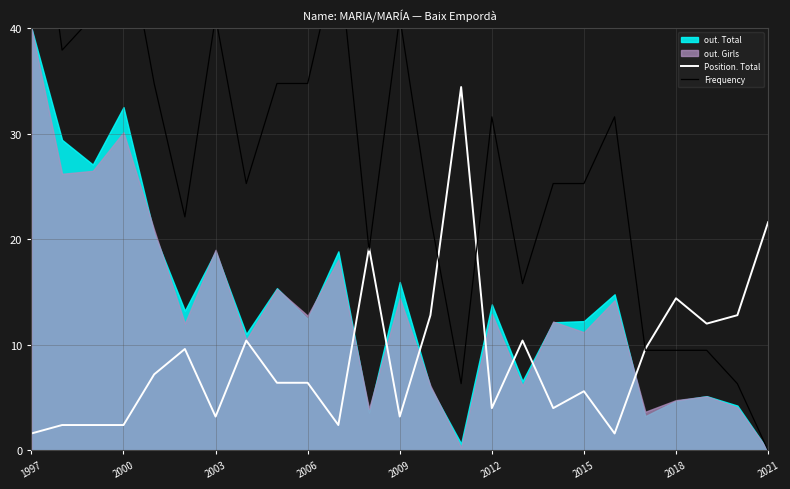

At how many categories does at least one series exceed 43?

3